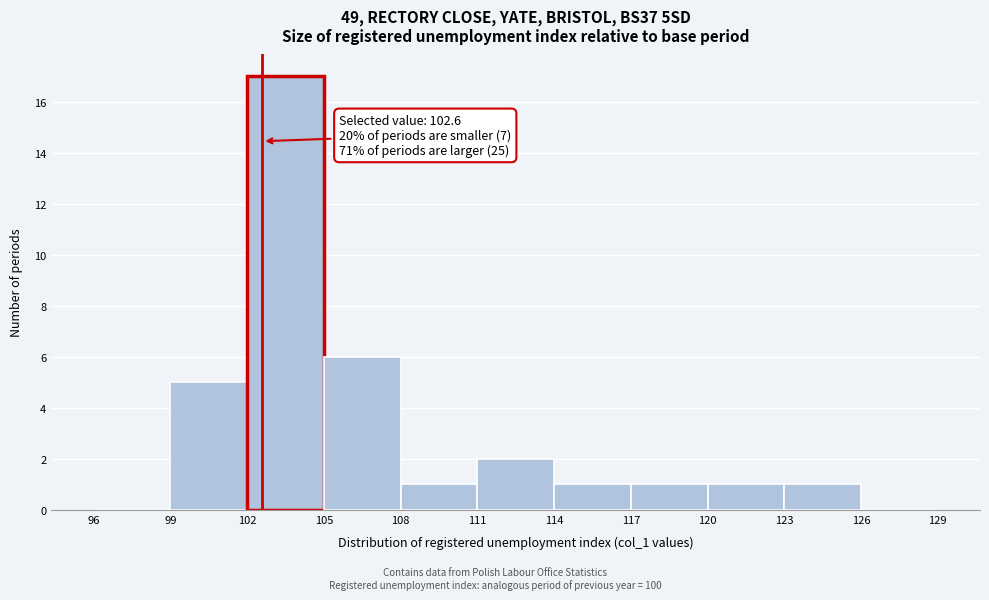

Which range on the x-axis has the tallest bar?

102 to 105